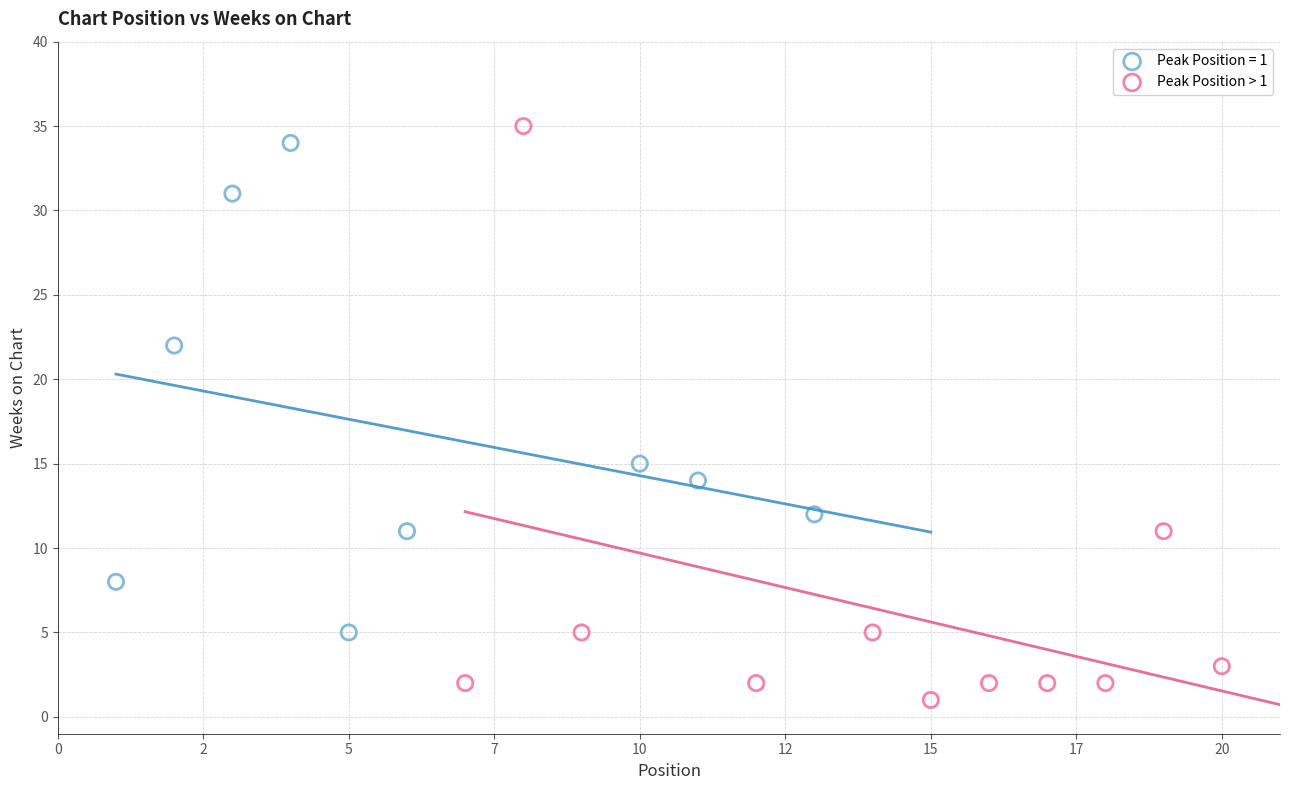

Which series has the largest Y range (max minus min)?

Peak Position > 1